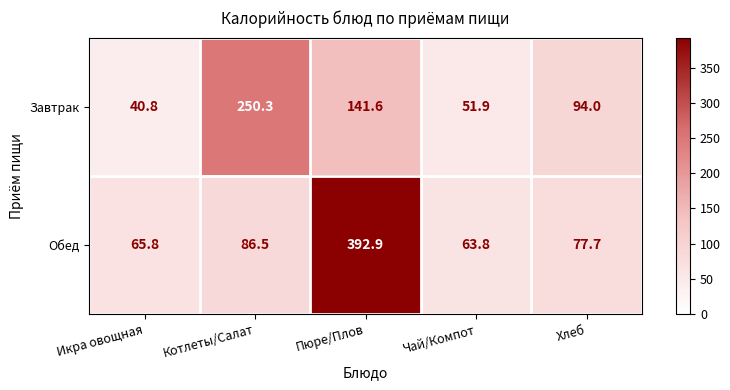

What is the difference between the Обед values at Икра овощная and Чай/Компот?

2.0